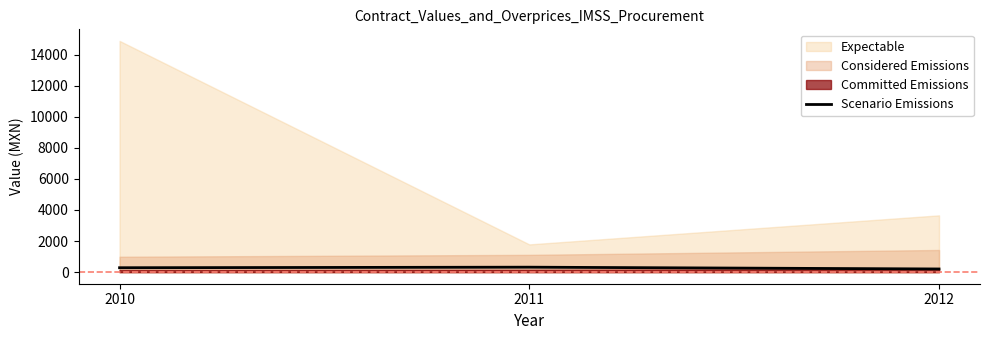

Does the chart display data point markers on the line(s)?

No